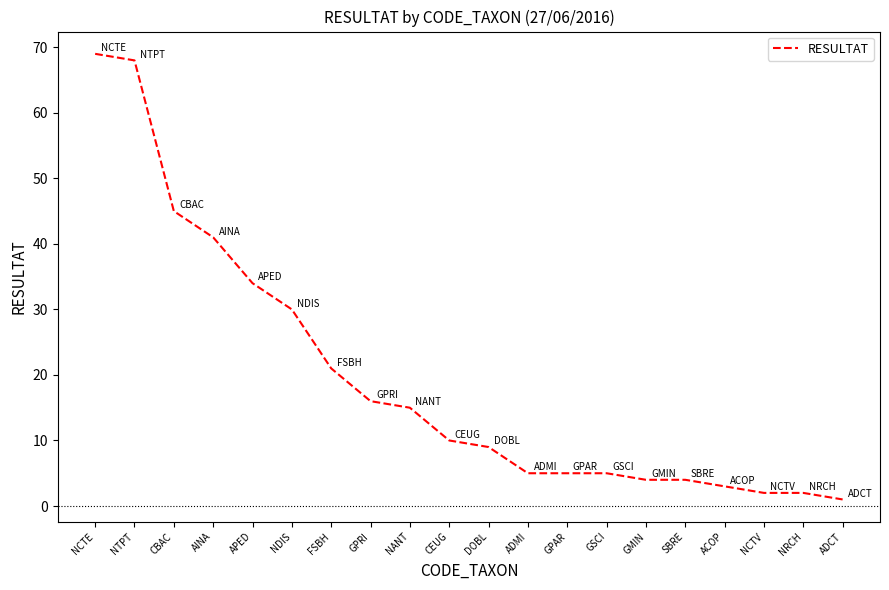

How many lines are shown in the chart?

1